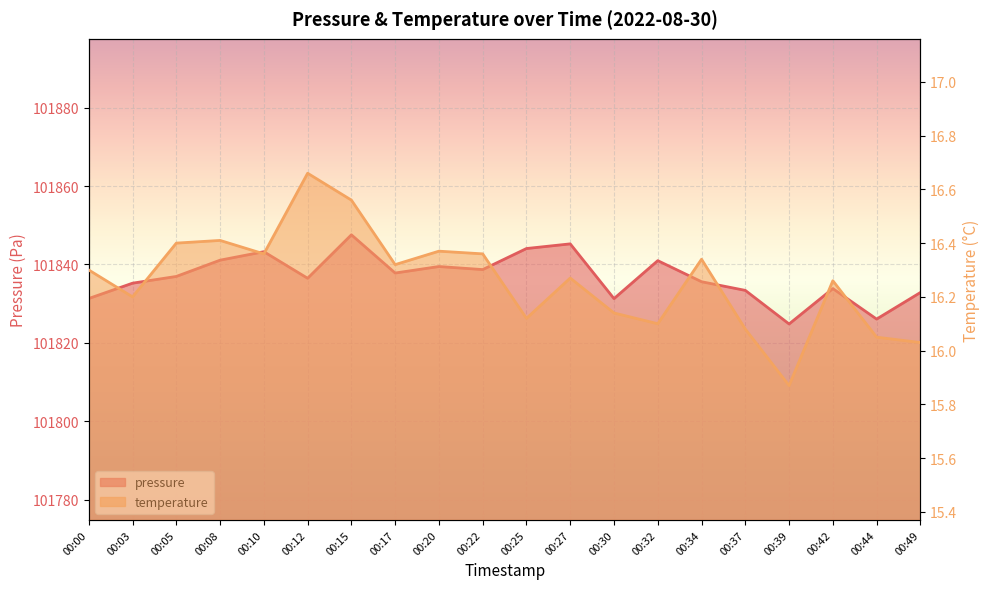

What is the value of the pressure point at the 11th from the left?

101844.1